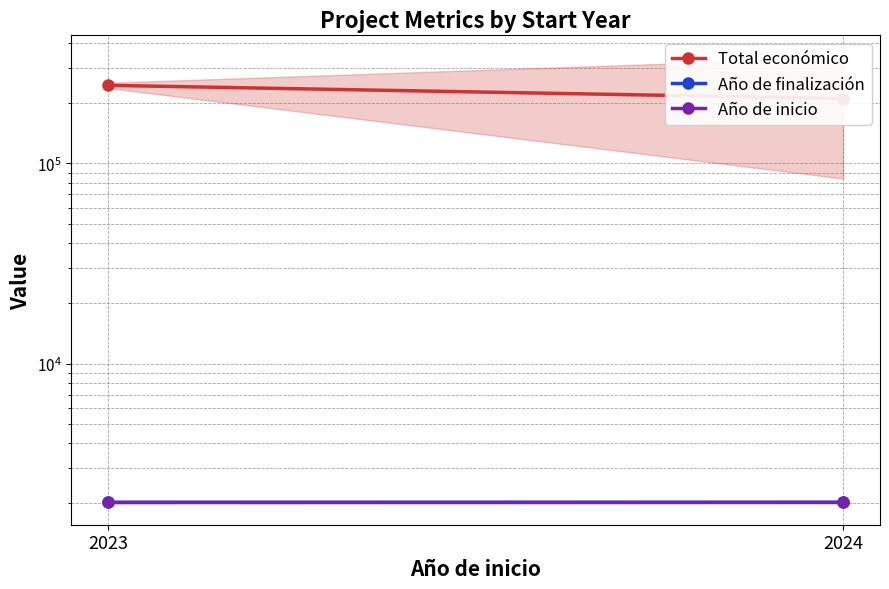

What is the difference between the Año de inicio values at 2023 and 2024?

1